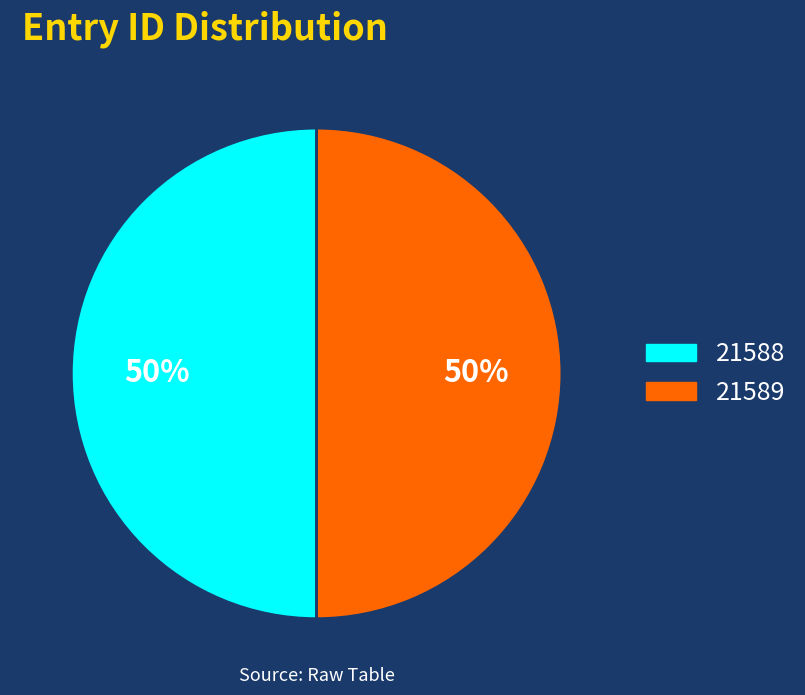

Is the sum of 21589 and 21588 greater than half?

Yes